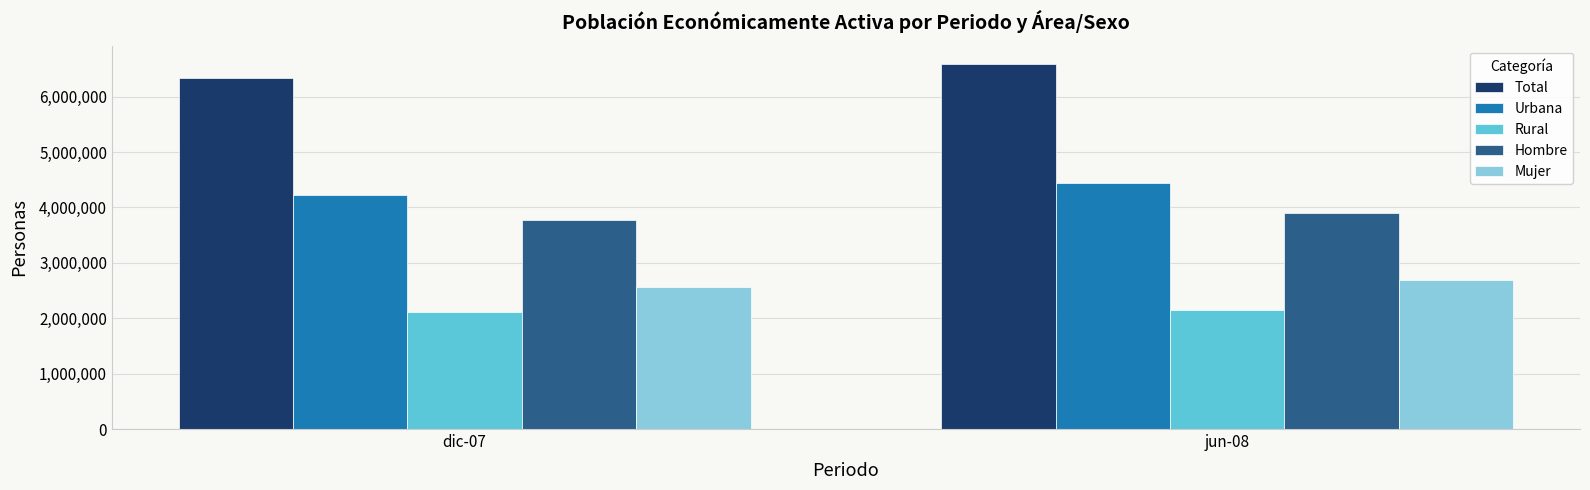

What is the difference between the Hombre values at dic-07 and jun-08?

116264